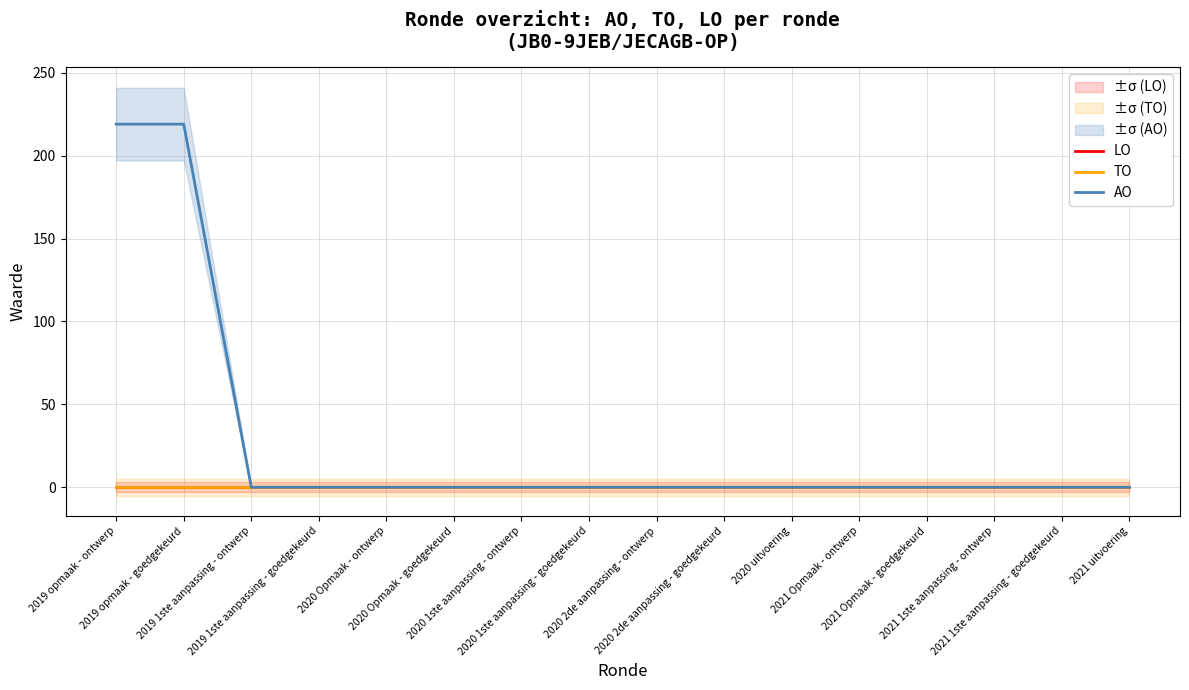

At how many categories does at least one series exceed 139?

2